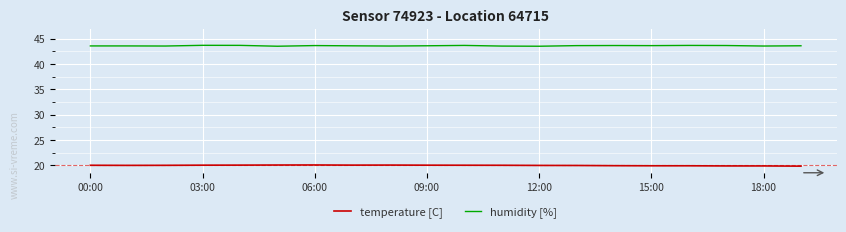

Which series has the largest total across all categories?

humidity [%]